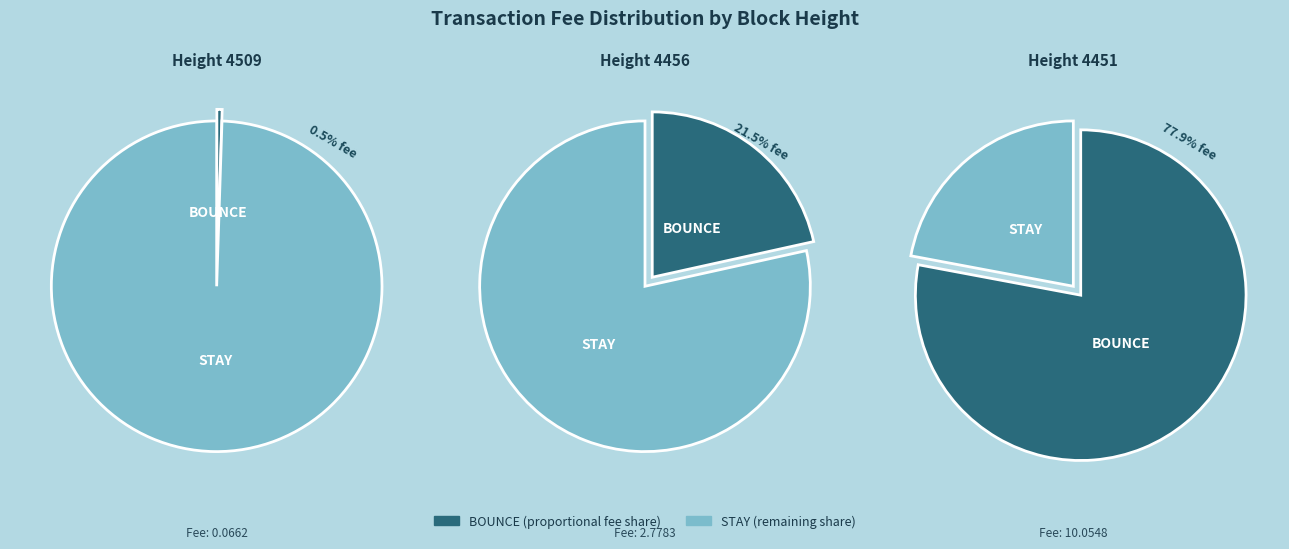

To the nearest percent, what percentage of the pie is 4456?

22%